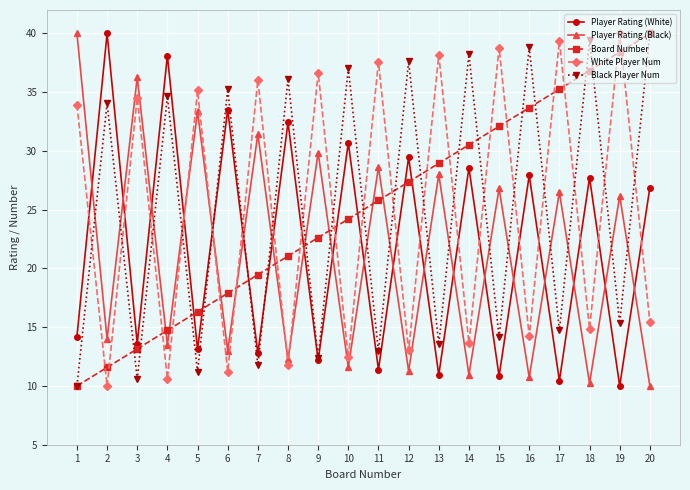

At 6, list the series in order from smallest to largest.

White Player Num, Player Rating (Black), Board Number, Player Rating (White), Black Player Num